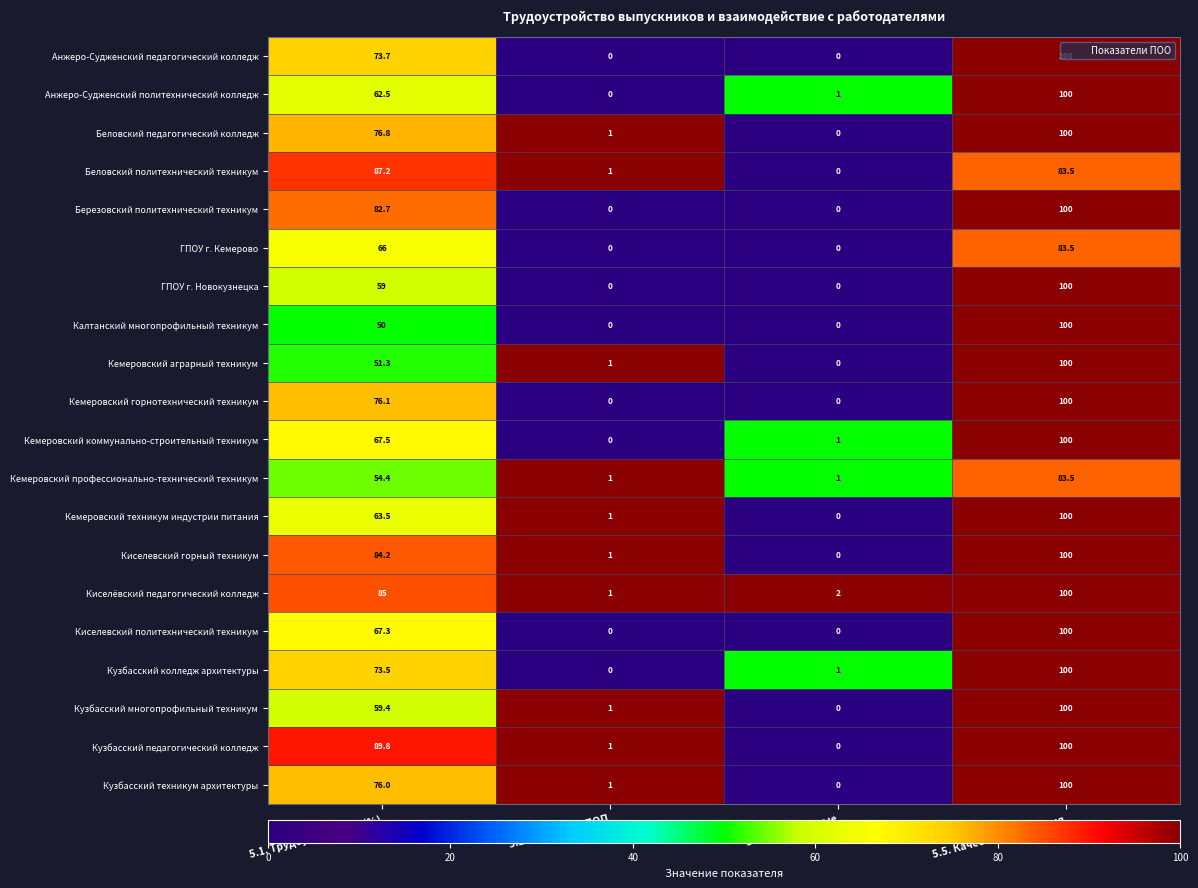

Which category has the highest value across all series?

5.5. Качество содействия